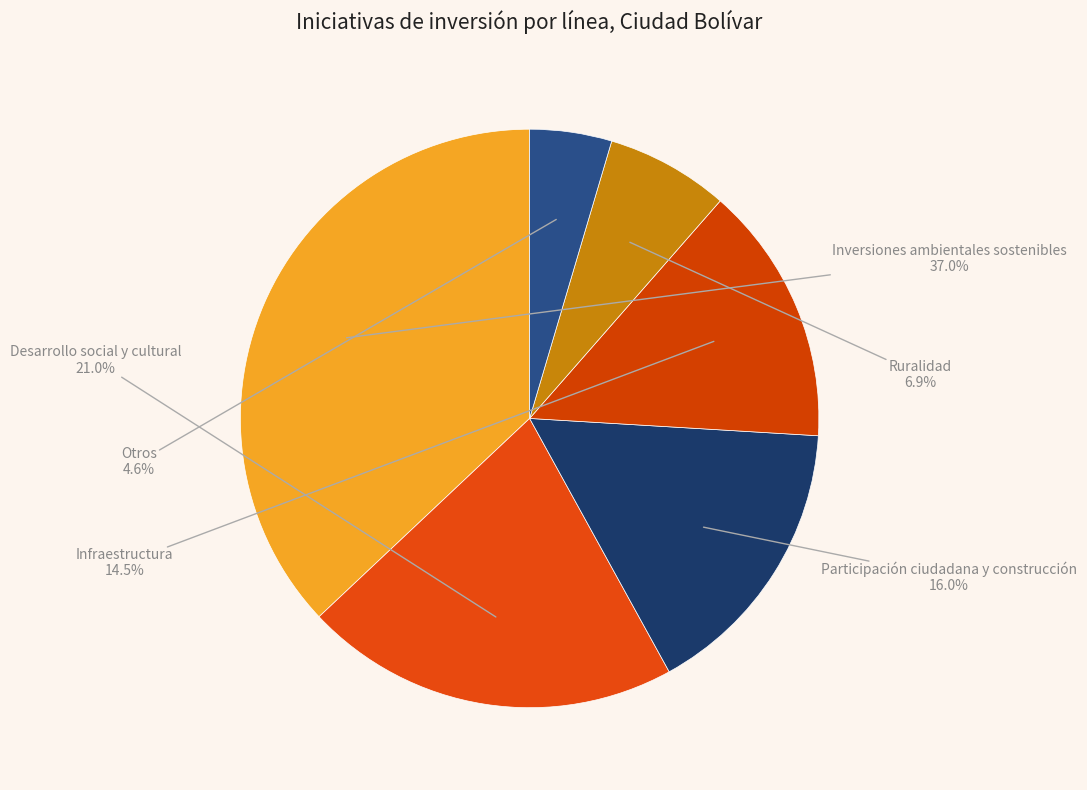

What percentage is NOT represented by Infraestructura?

85.5%